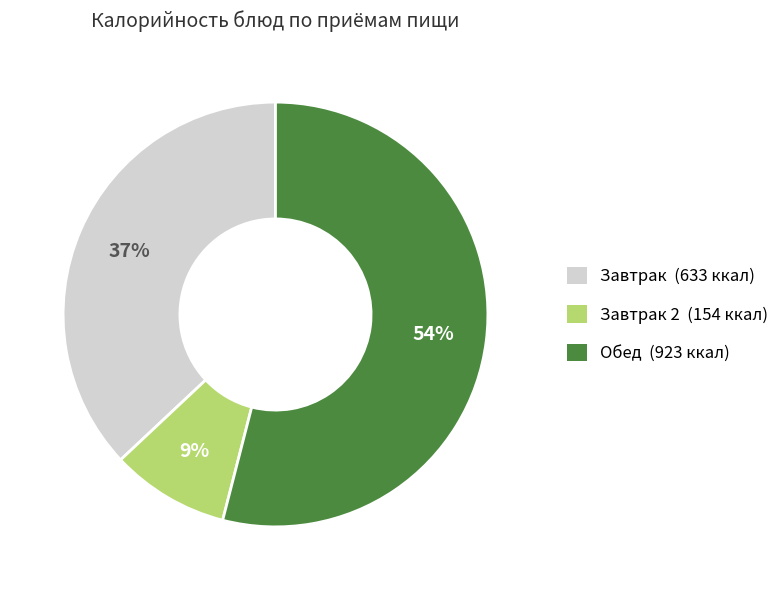

Does any single category account for the majority?

Yes